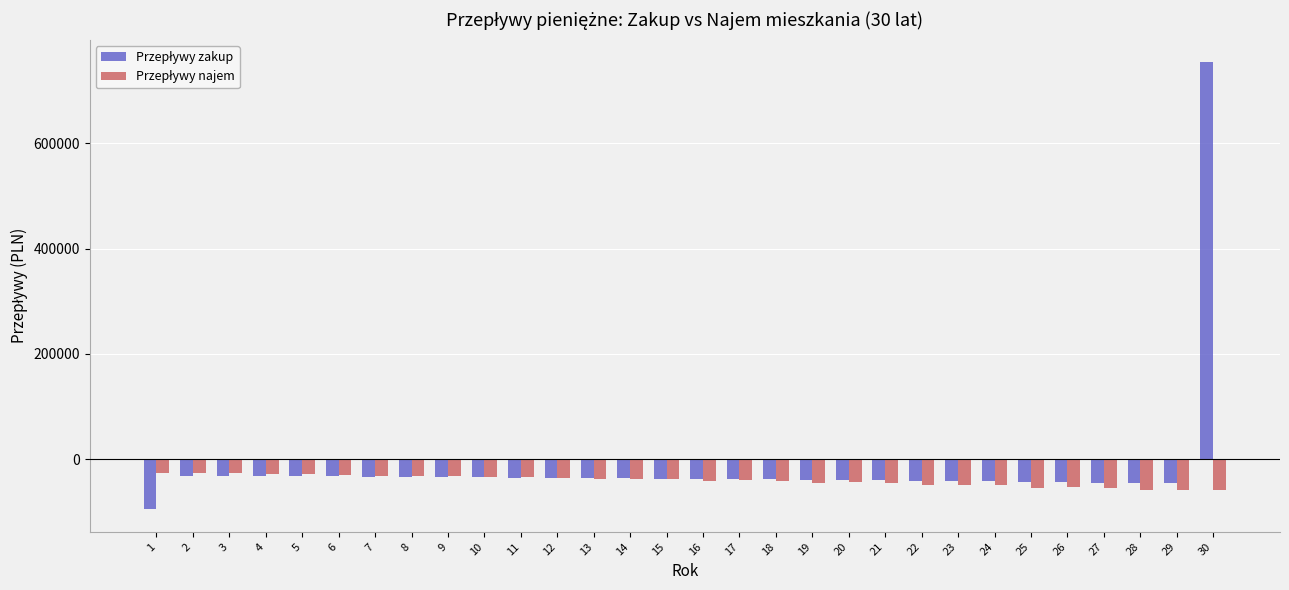

What is the total value across all series at 2?

-57175.0